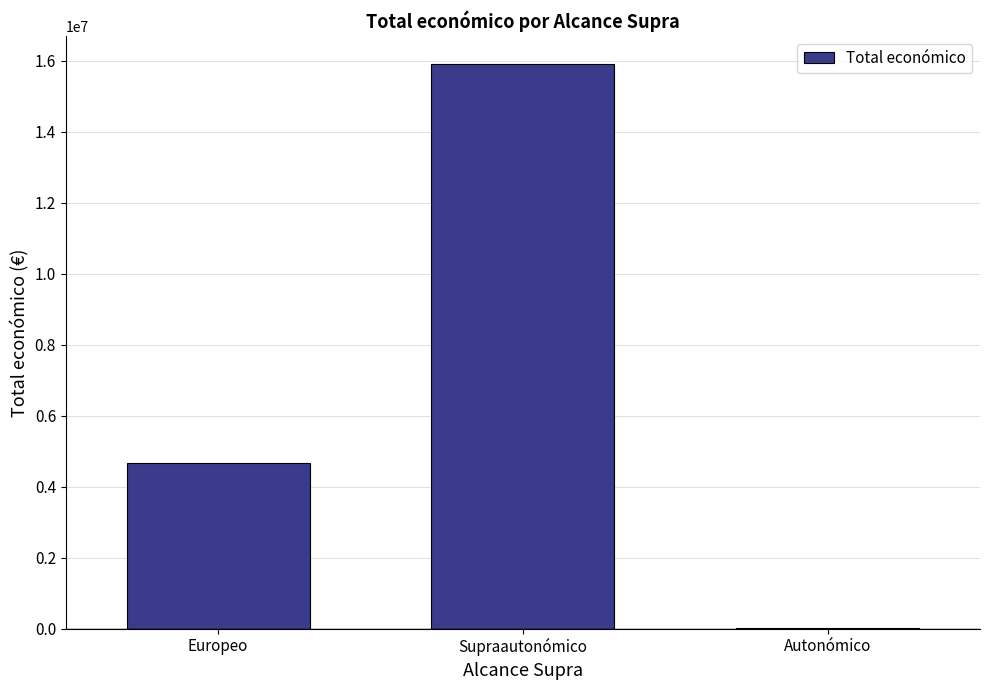

Where is the data nearest to the value 7958678?

Europeo